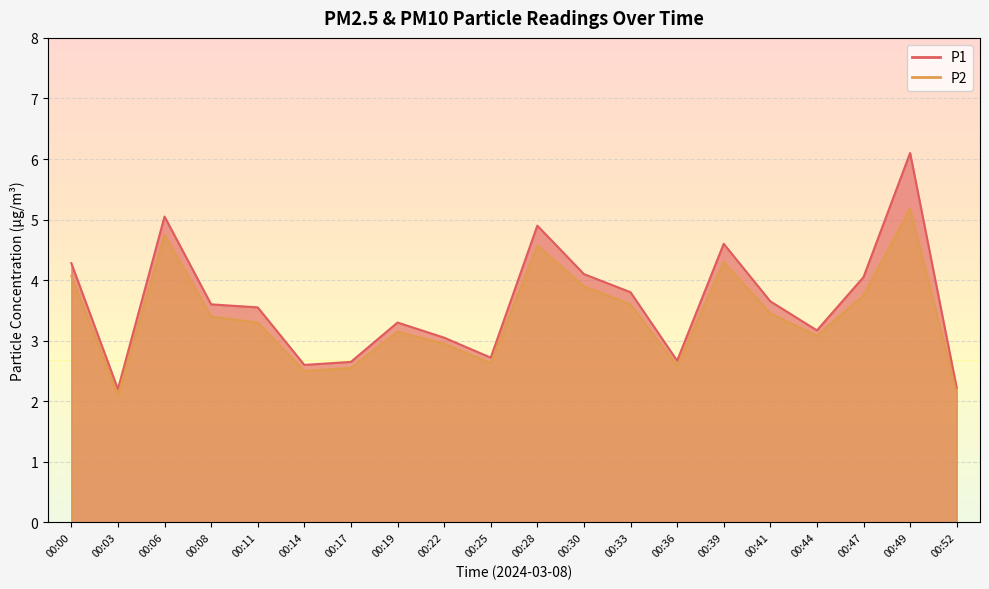

At which label does P1 first exceed 3?

00:00